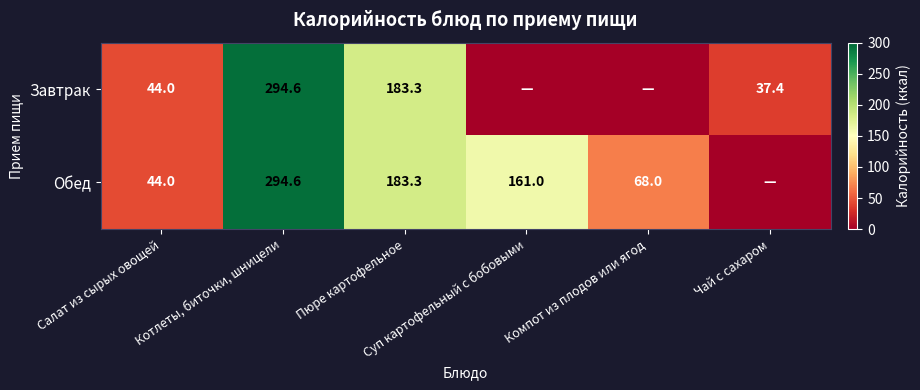

Which category has the highest value in the Завтрак series?

Котлеты, биточки, шницели